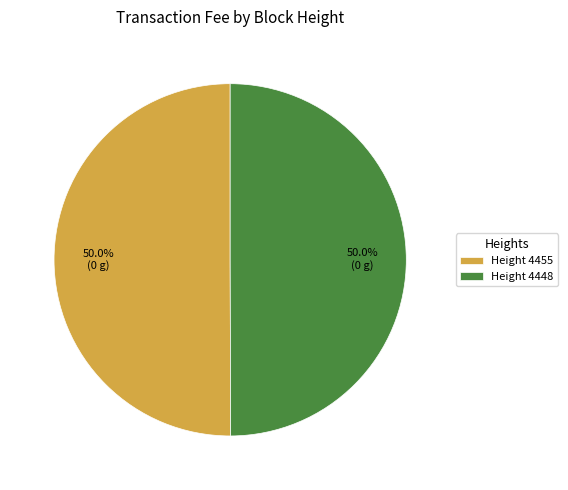

What percentage do Height 4455 and Height 4448 together represent?

100.0%